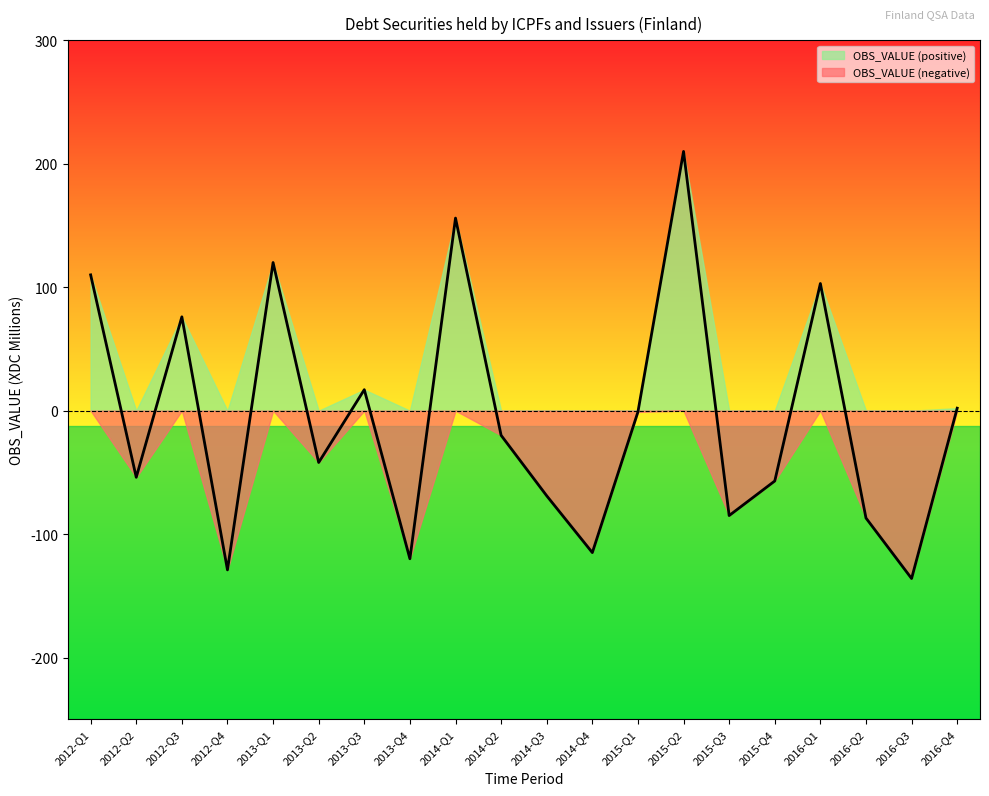

Rank the categories by value from lowest to highest.

2016-Q3, 2012-Q4, 2013-Q4, 2014-Q4, 2016-Q2, 2015-Q3, 2014-Q3, 2015-Q4, 2012-Q2, 2013-Q2, 2014-Q2, 2015-Q1, 2016-Q4, 2013-Q3, 2012-Q3, 2016-Q1, 2012-Q1, 2013-Q1, 2014-Q1, 2015-Q2